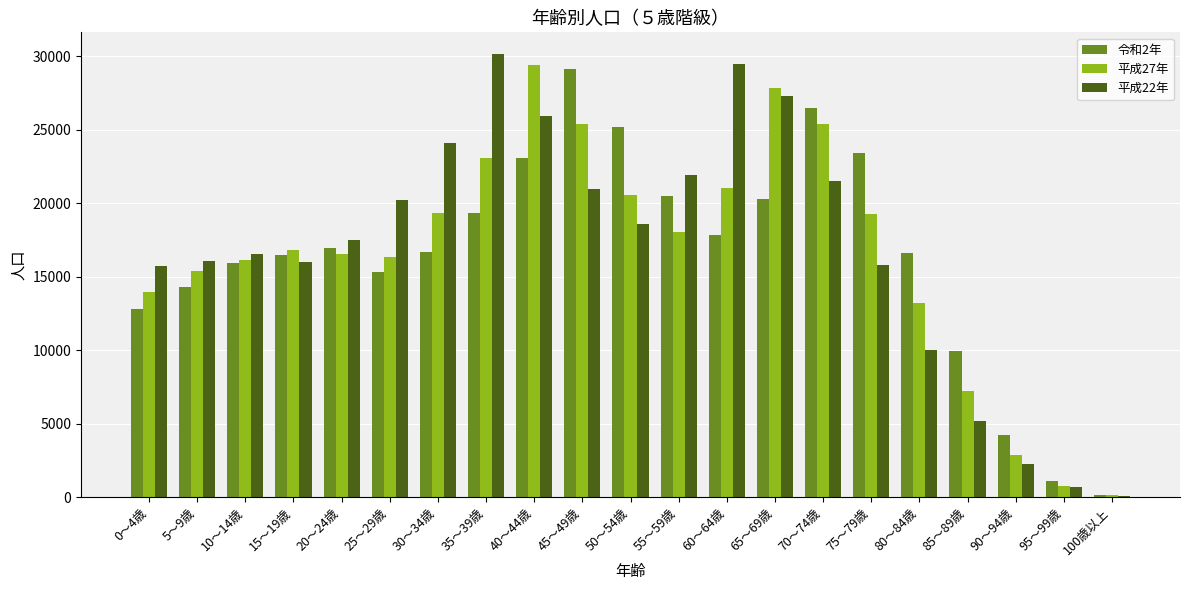

How many series are shown in this chart?

3